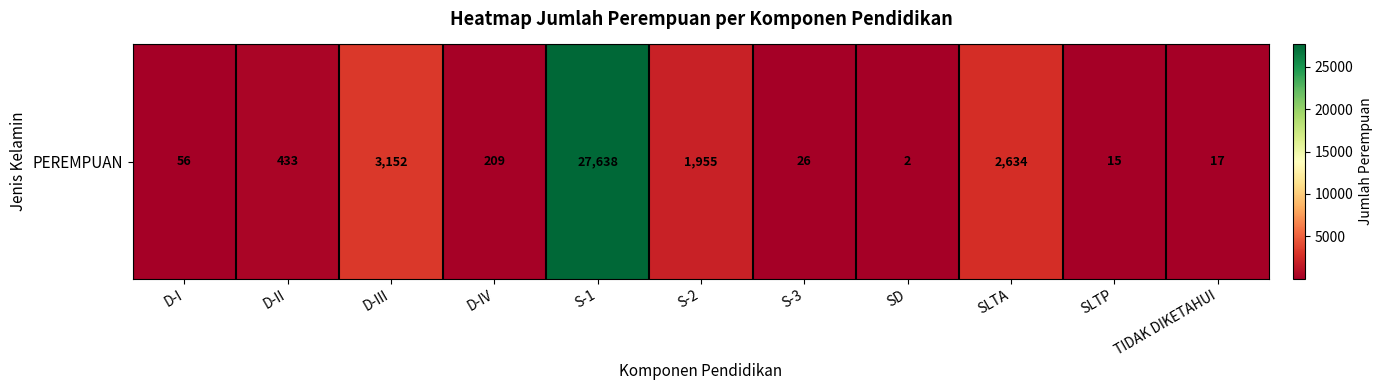

Read the value at D-III.

3152